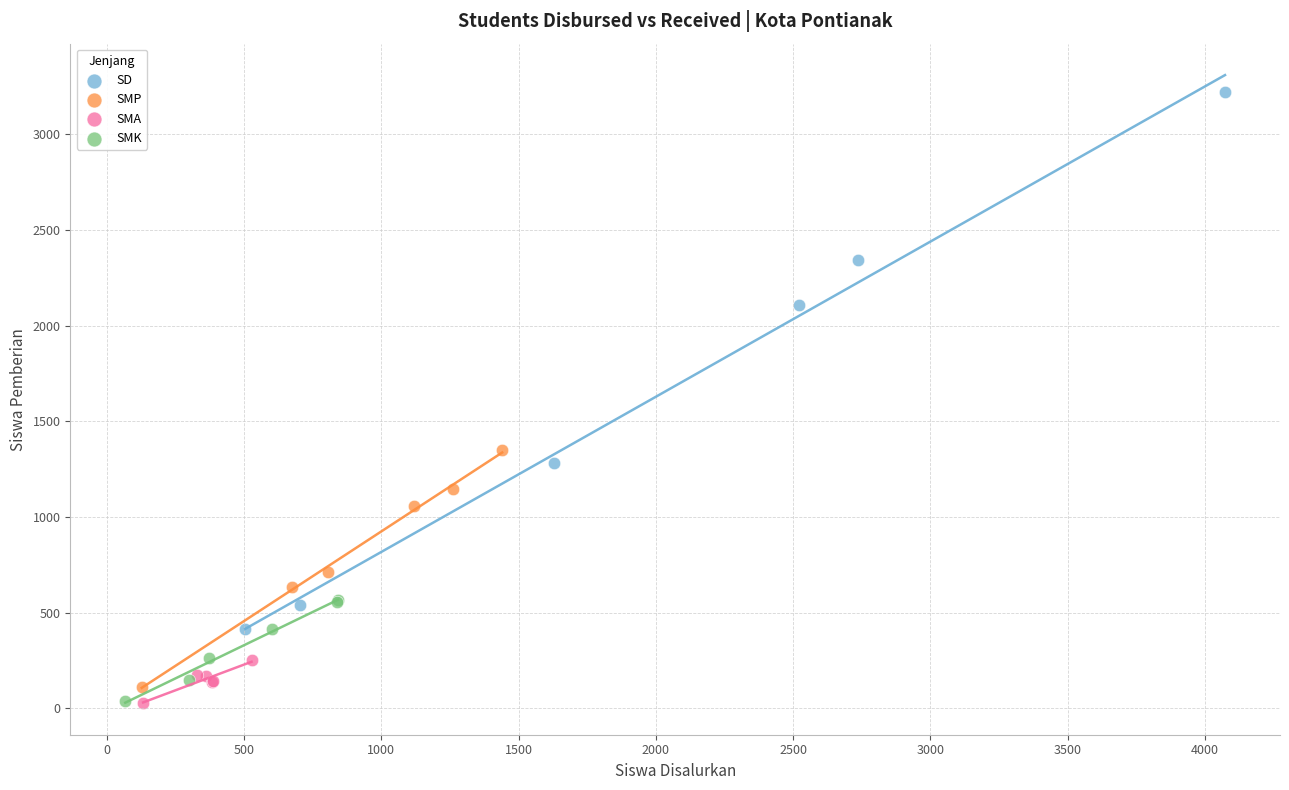

Which series has the largest Y range (max minus min)?

SD